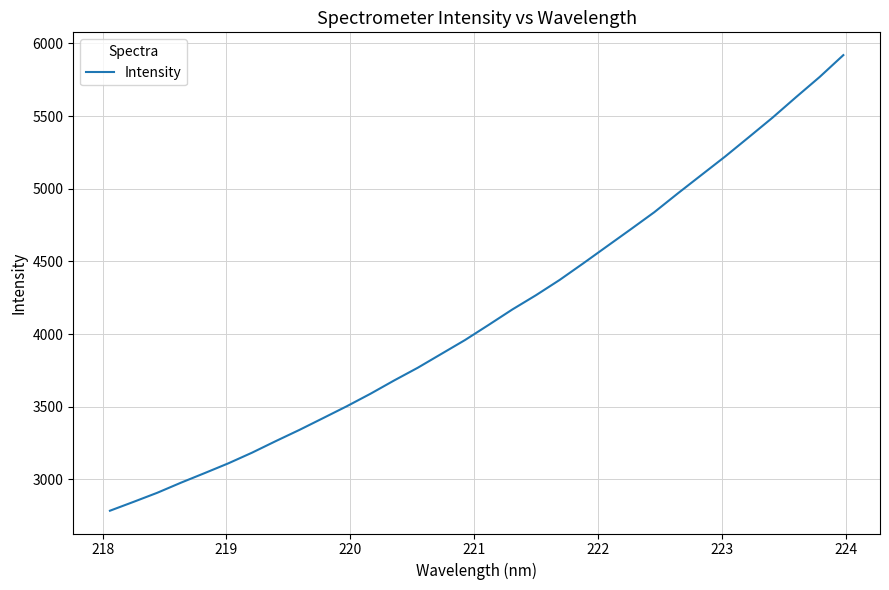

What is the difference between the maximum and minimum values?

3134.4